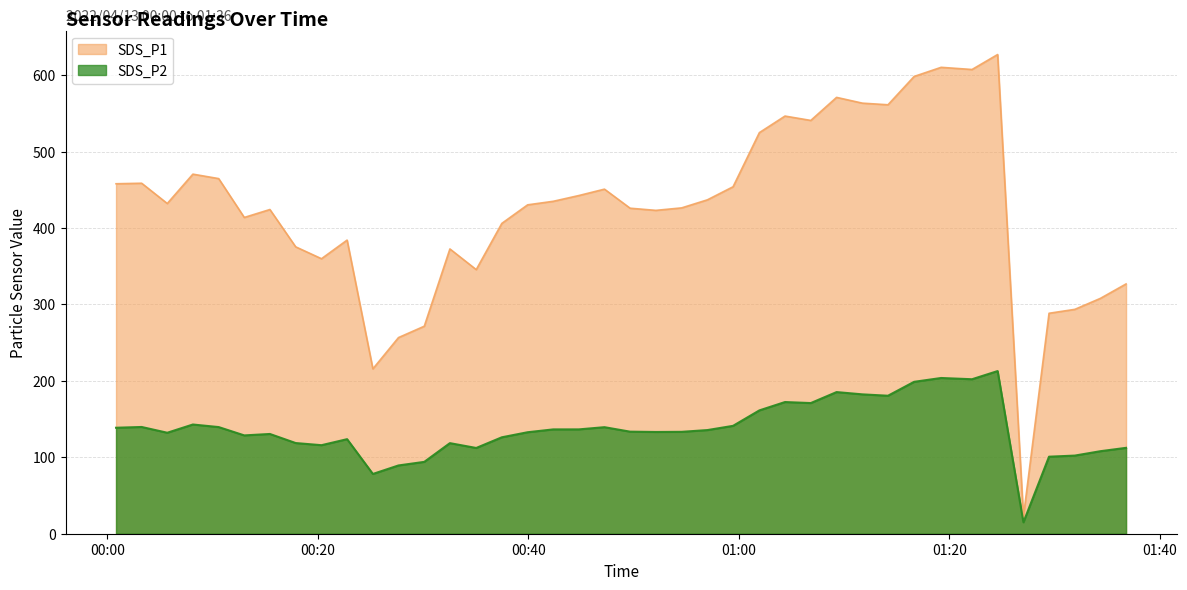

What is the value of the SDS_P1 point at the 18th from the left?

434.9